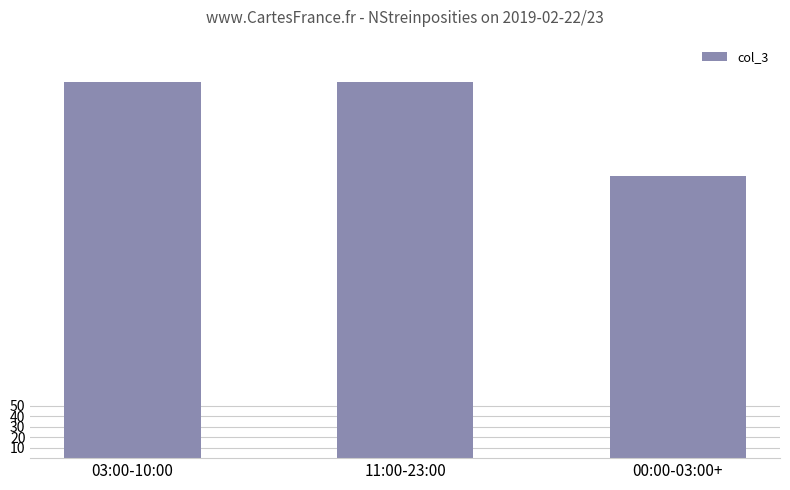

What is the change in value from 03:00-10:00 to 00:00-03:00+?

-90